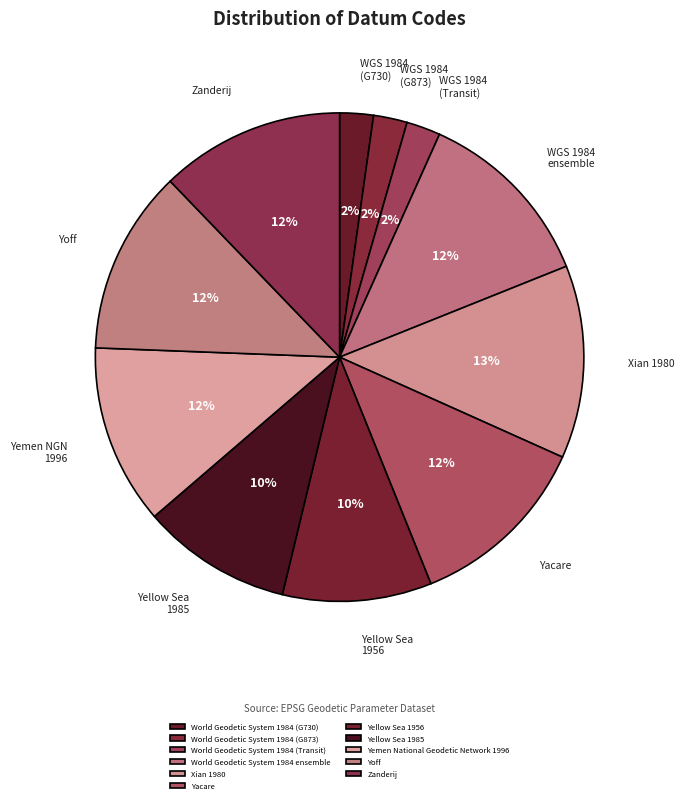

Combined, what portion of the pie is Yellow Sea 1985 and Yoff?

22.1%